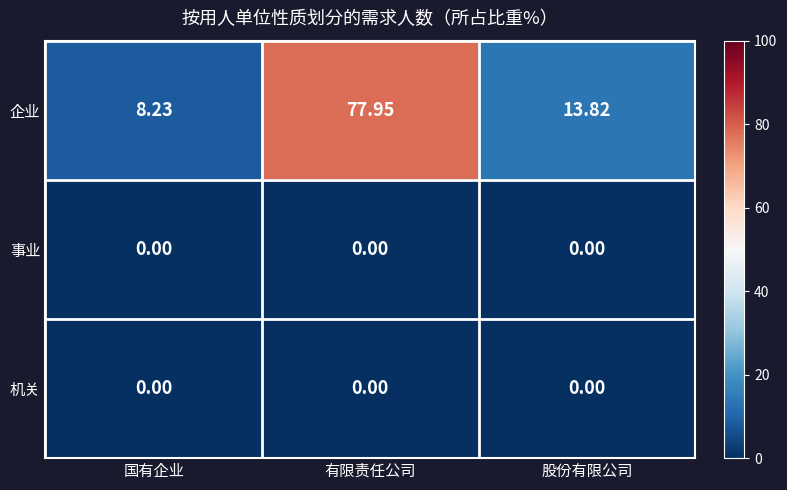

Which series has the largest range (max minus min)?

企业